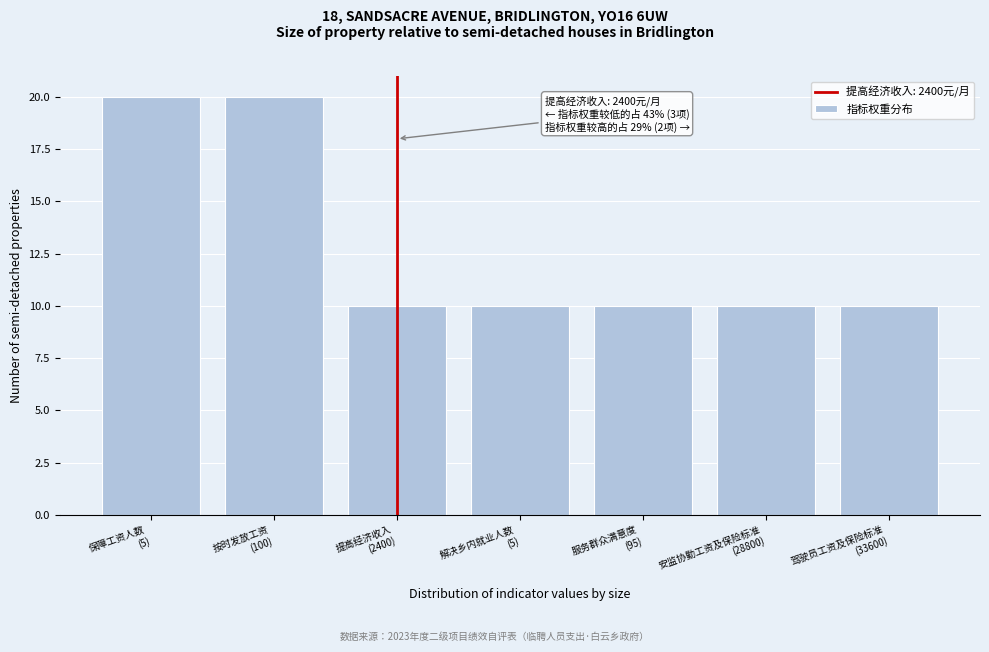

Reading left to right, what are all the values shown in this chart?

20	20	10	10	10	10	10